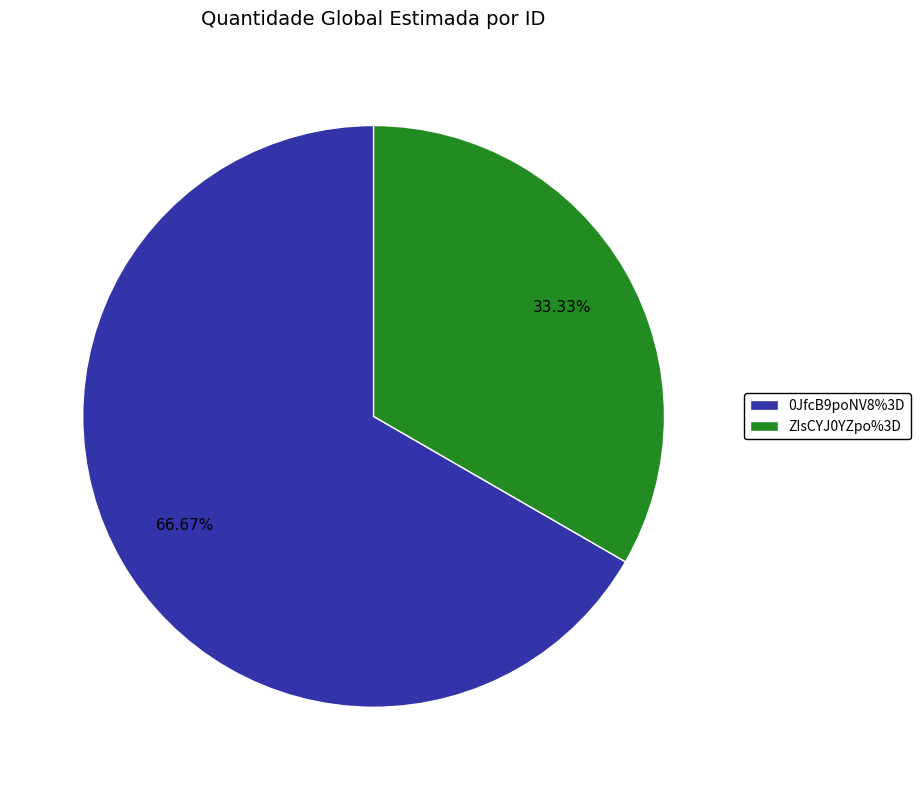

To the nearest percent, what percentage of the pie is 0JfcB9poNV8%3D?

67%